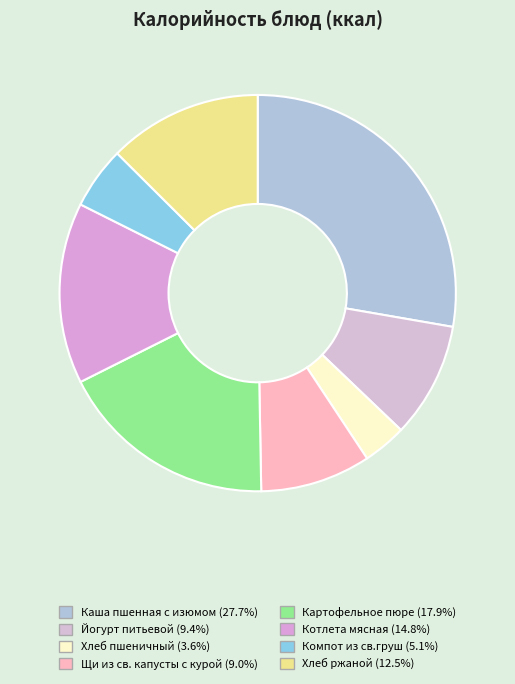

How many slices are in this pie chart?

8